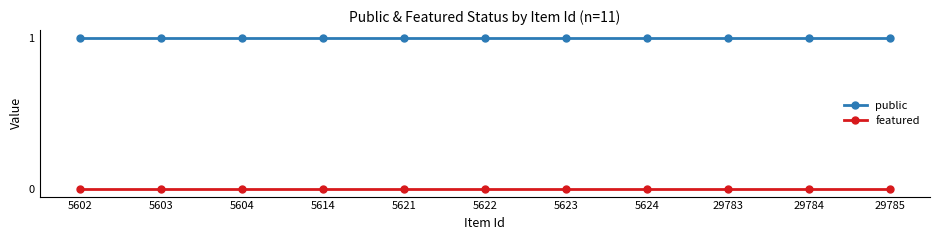

What is the value of the public point at the 8th from the left?

1